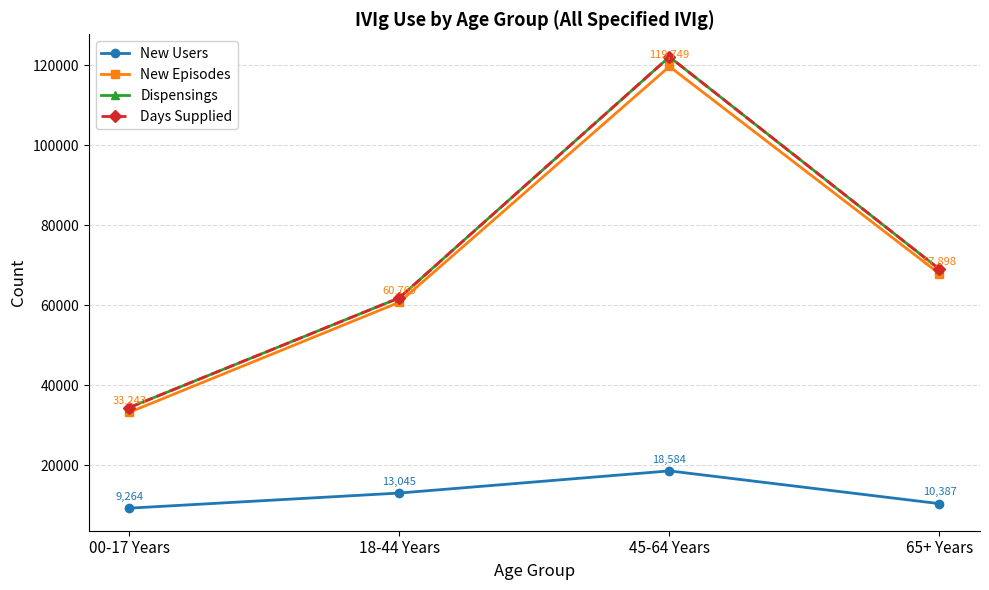

True or false: Days Supplied and New Users intersect in this chart.

False